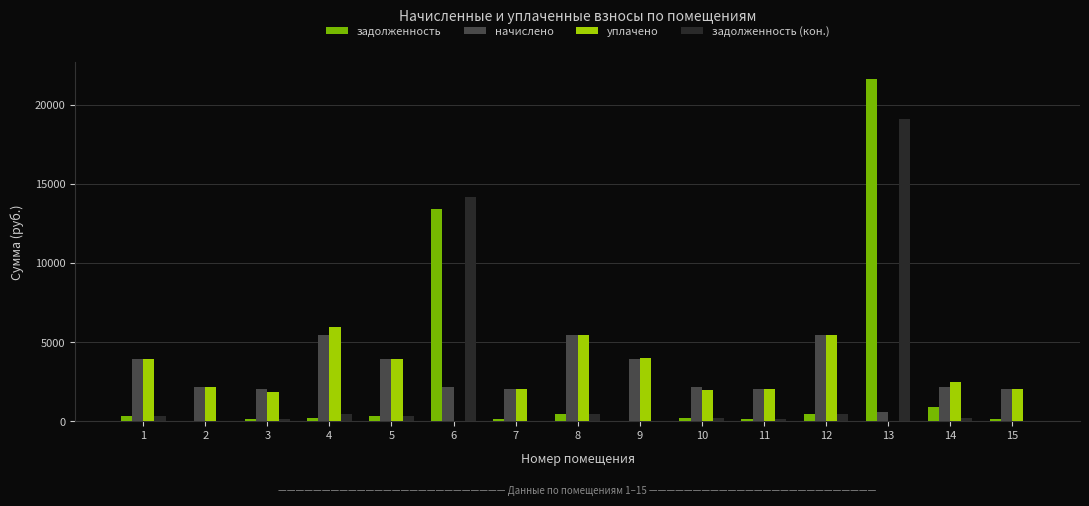

The value of начислено at 6 is 2181.5. True or false?

True